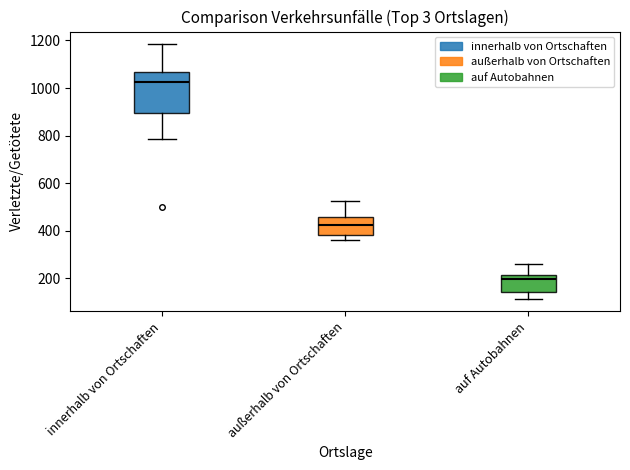

Reading left to right, transcribe this box plot: for each box, give where its median line is, the range the box spans, and where its two whiskers end, as read against the y-axis. The values are not printed on the chart, so give them approximately, as read against the axis.

innerhalb von Ortschaften: median 1020, box 900 to 1060, whiskers 780 to 1180
außerhalb von Ortschaften: median 420, box 380 to 460, whiskers 360 to 520
auf Autobahnen: median 200, box 140 to 220, whiskers 120 to 260